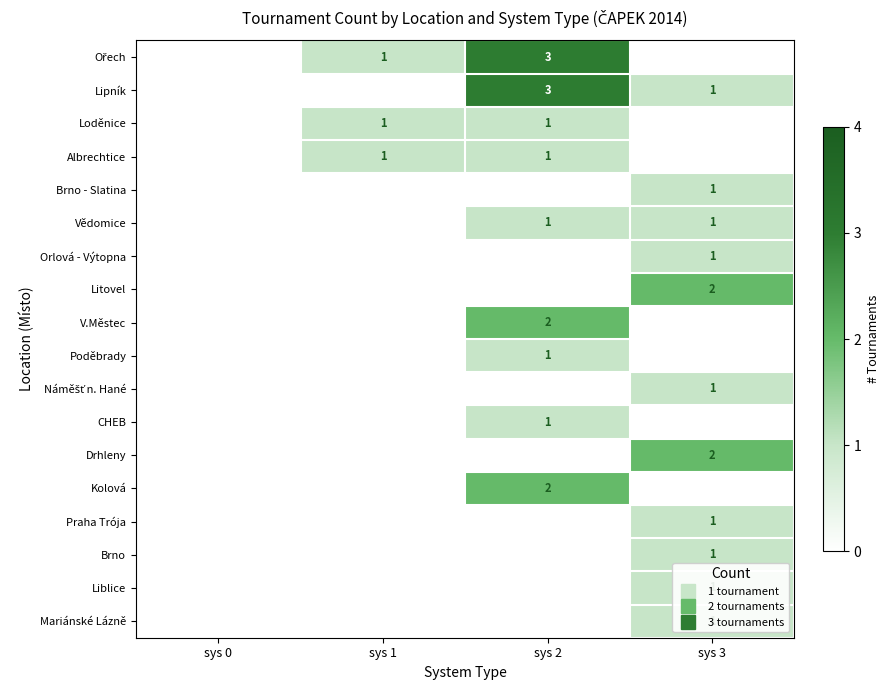

What is the difference between the maximum and minimum values in the Drhleny series?

2